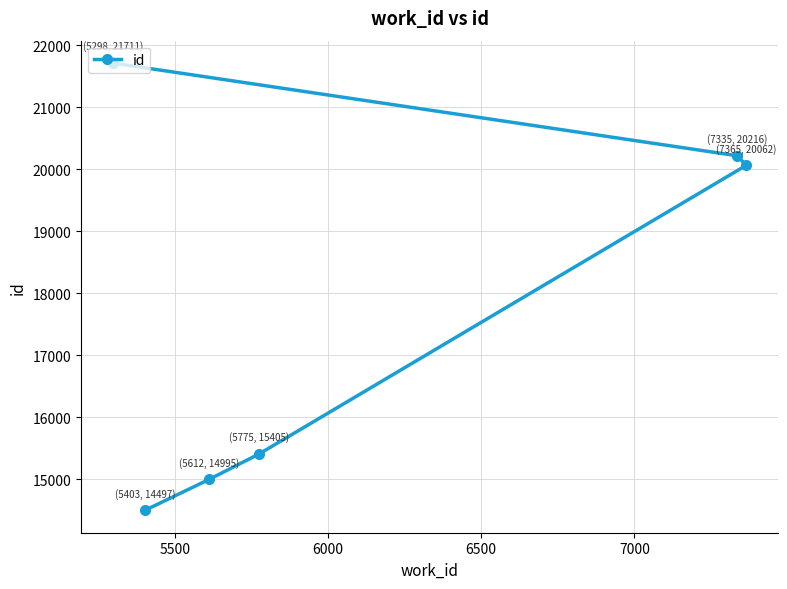

What is the difference between the maximum and minimum values?

7214